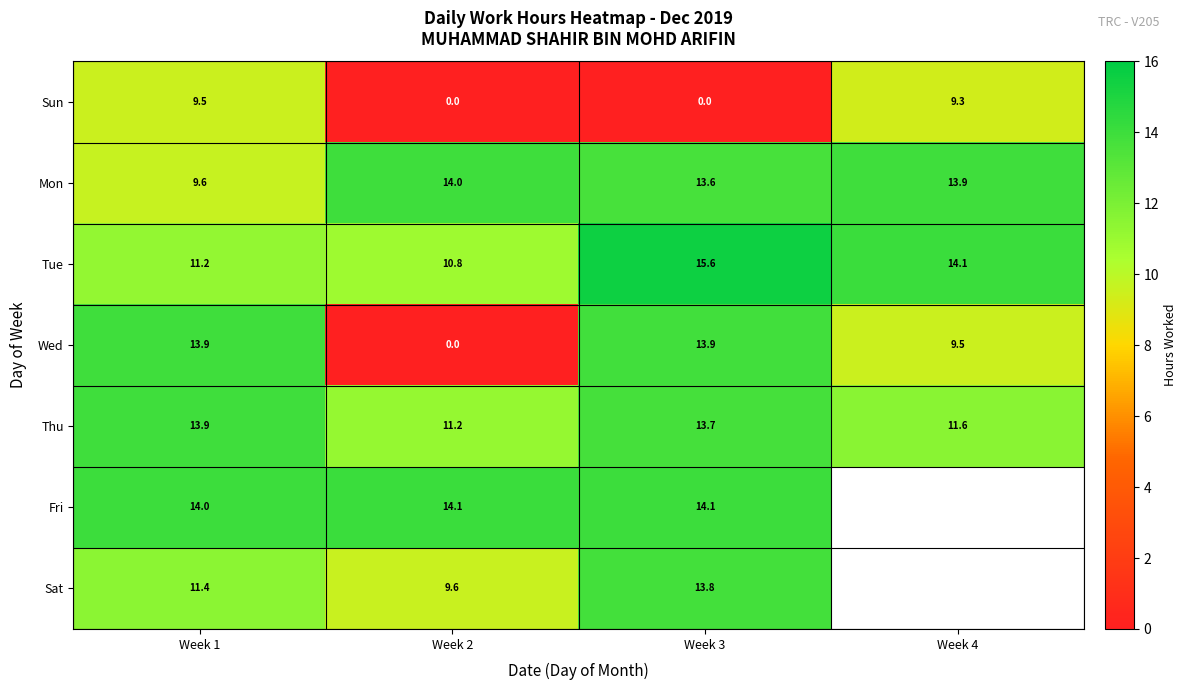

What is the difference between the maximum and minimum values in the Wed series?

13.9